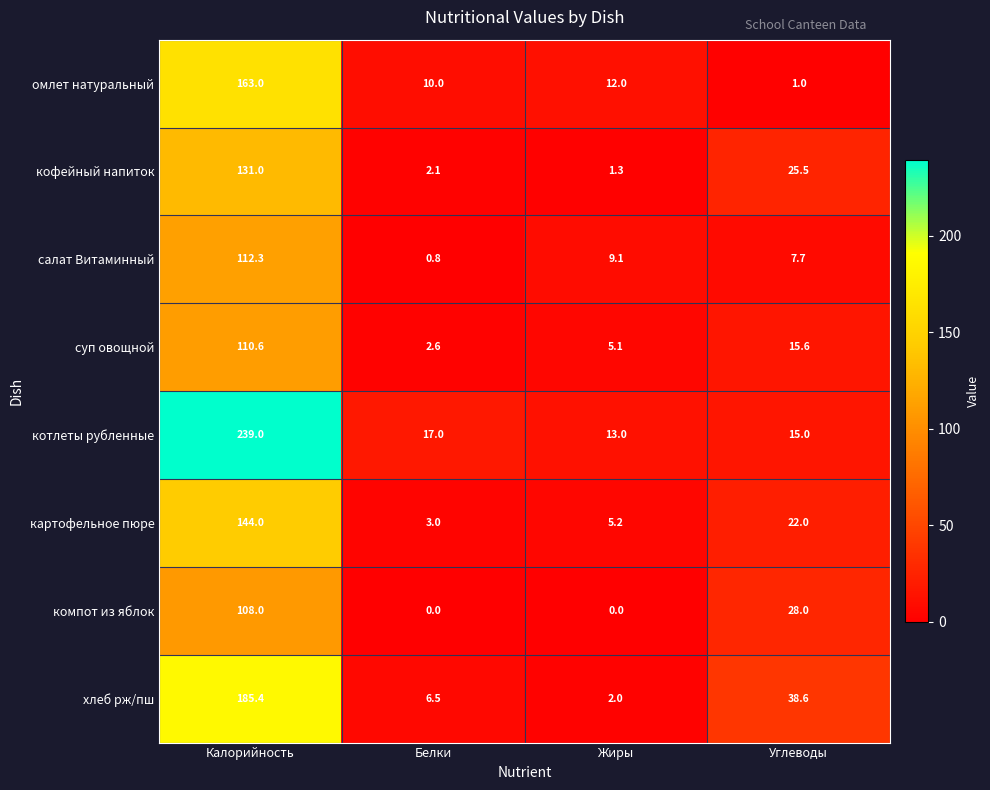

Is it true that омлет натуральный equals 1.0 at Углеводы?

True